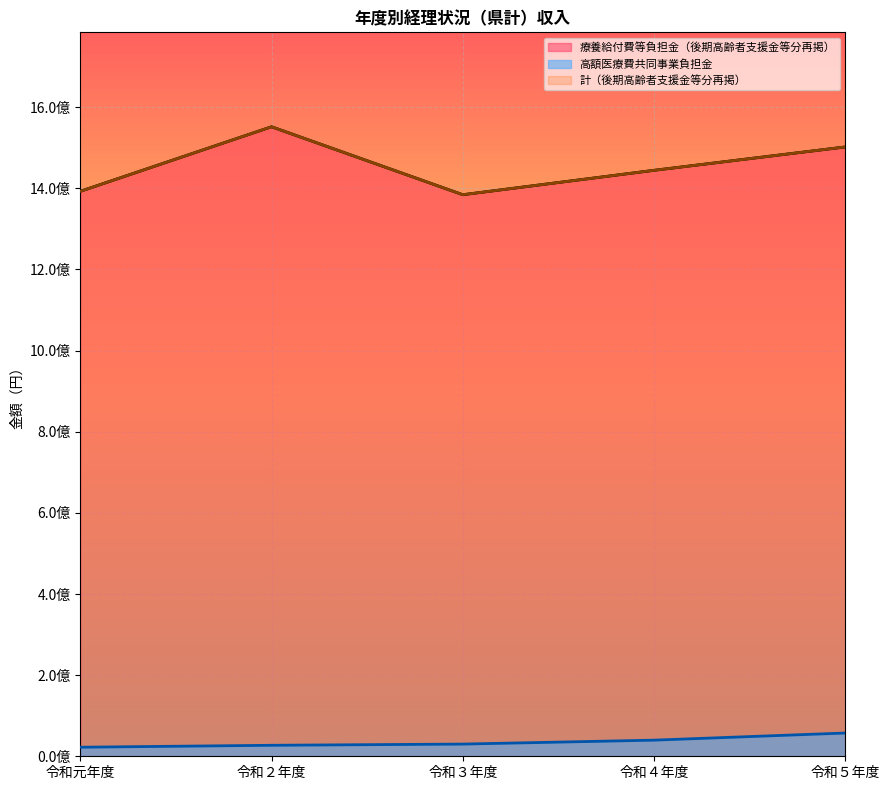

What value does the 計（後期高齢者支援金等分再掲） series have at 令和５年度?

1501966974